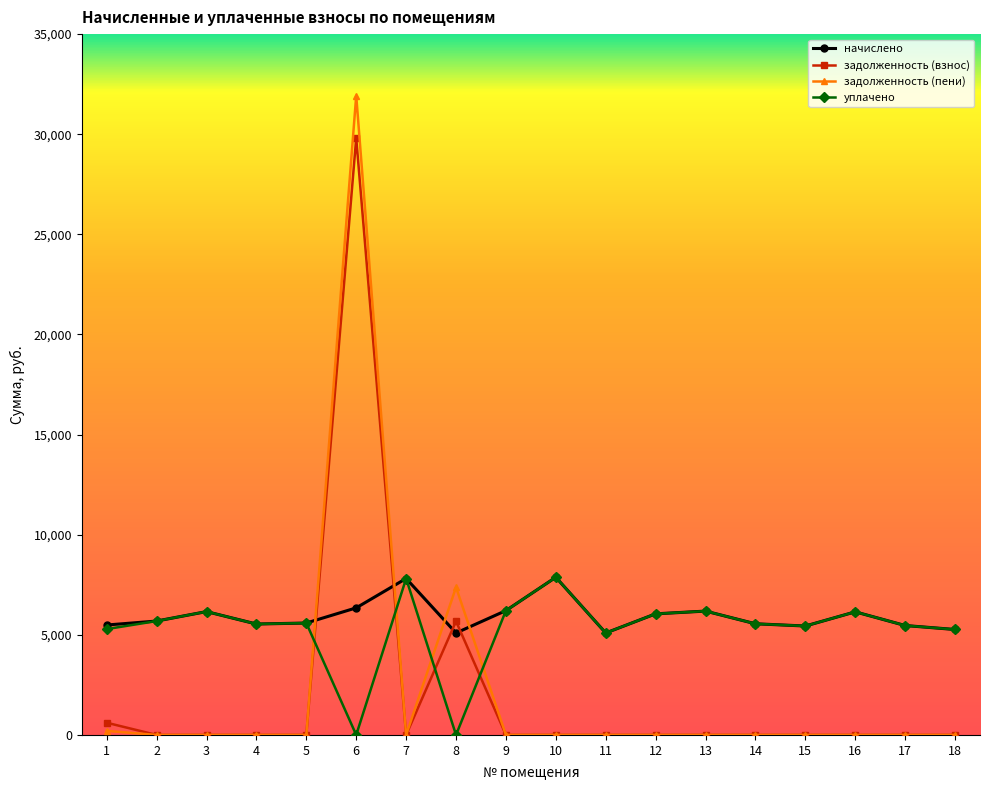

Count the number of data series in this chart.

4